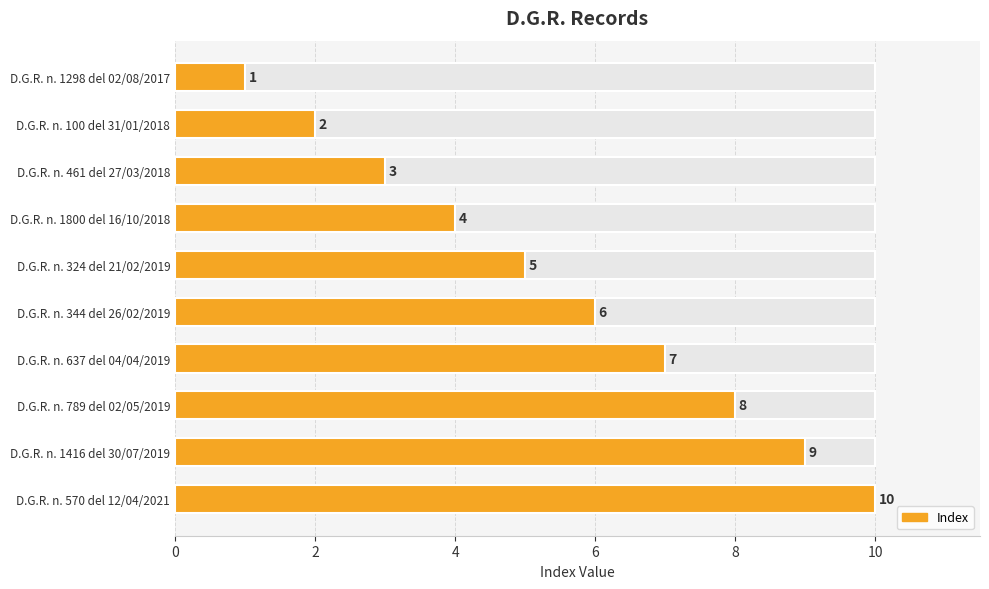

What is the maximum value shown in the chart?

10